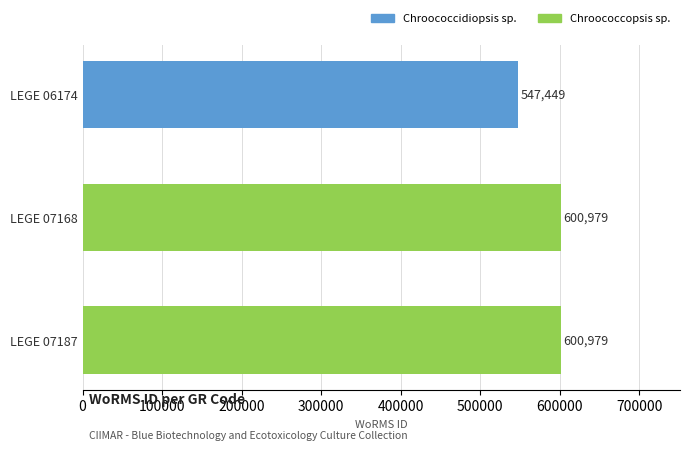

What is the sum of the values at LEGE 07168 and LEGE 07187?

1201958